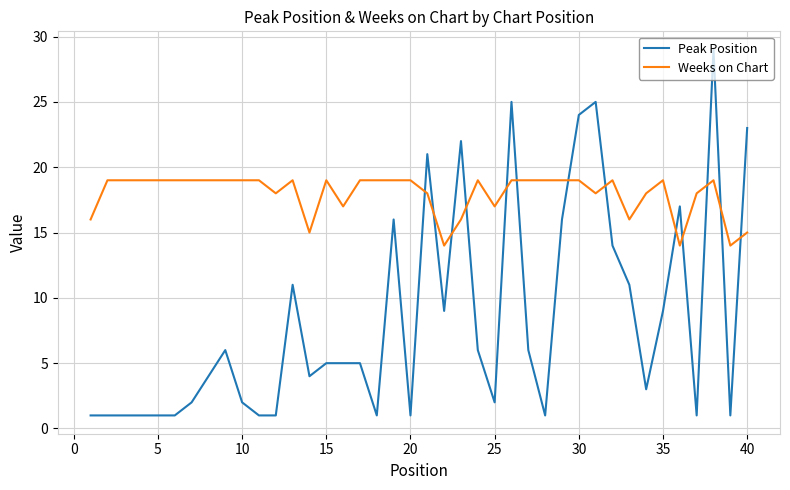

Does the chart have visible grid lines?

Yes